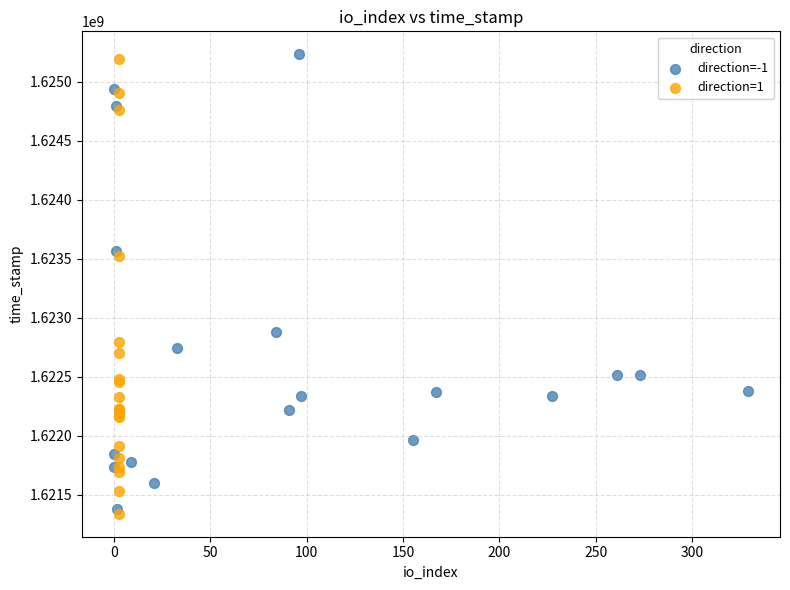

What are all the series names shown in the legend?

direction=-1, direction=1